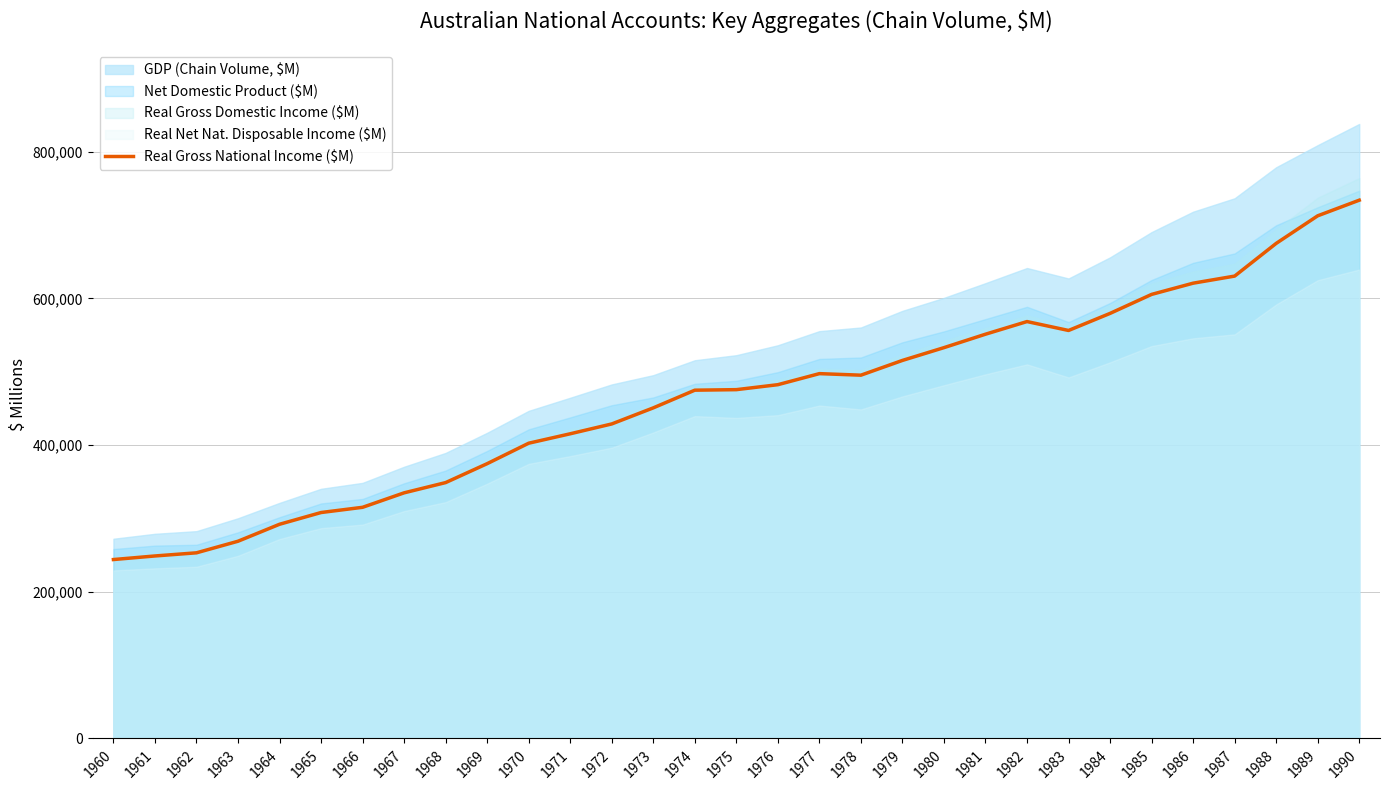

The chart shows a value of 551713 at 1969. True or false?

False